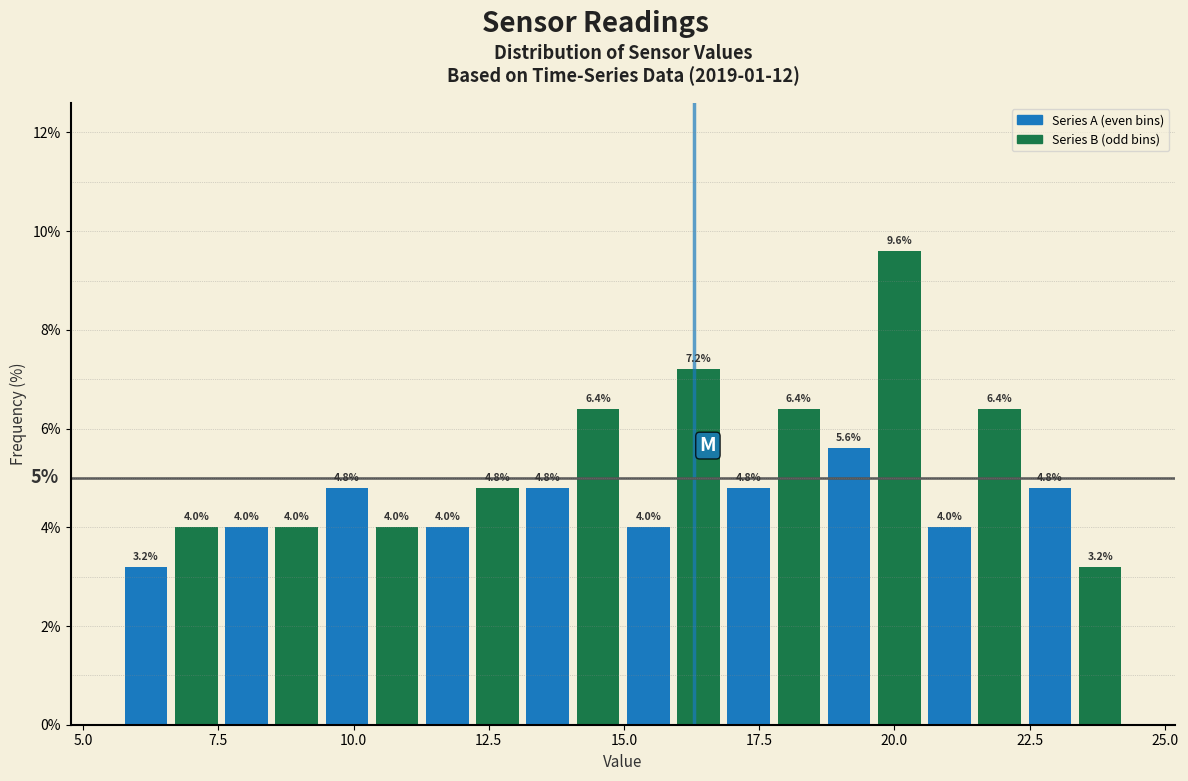

Read against the x-axis, roughly where is the centre of the tallest bar?

20.0